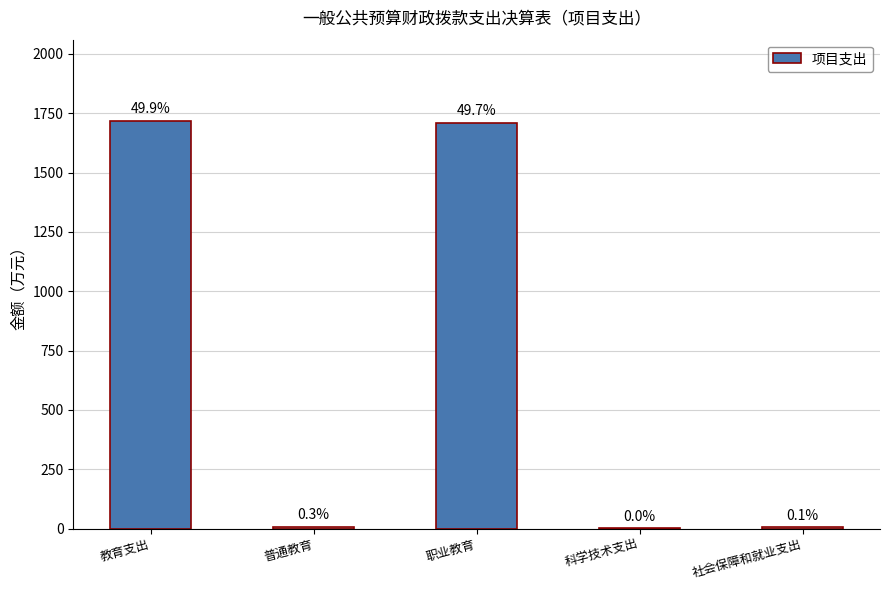

Where is the data nearest to the value 858?

普通教育